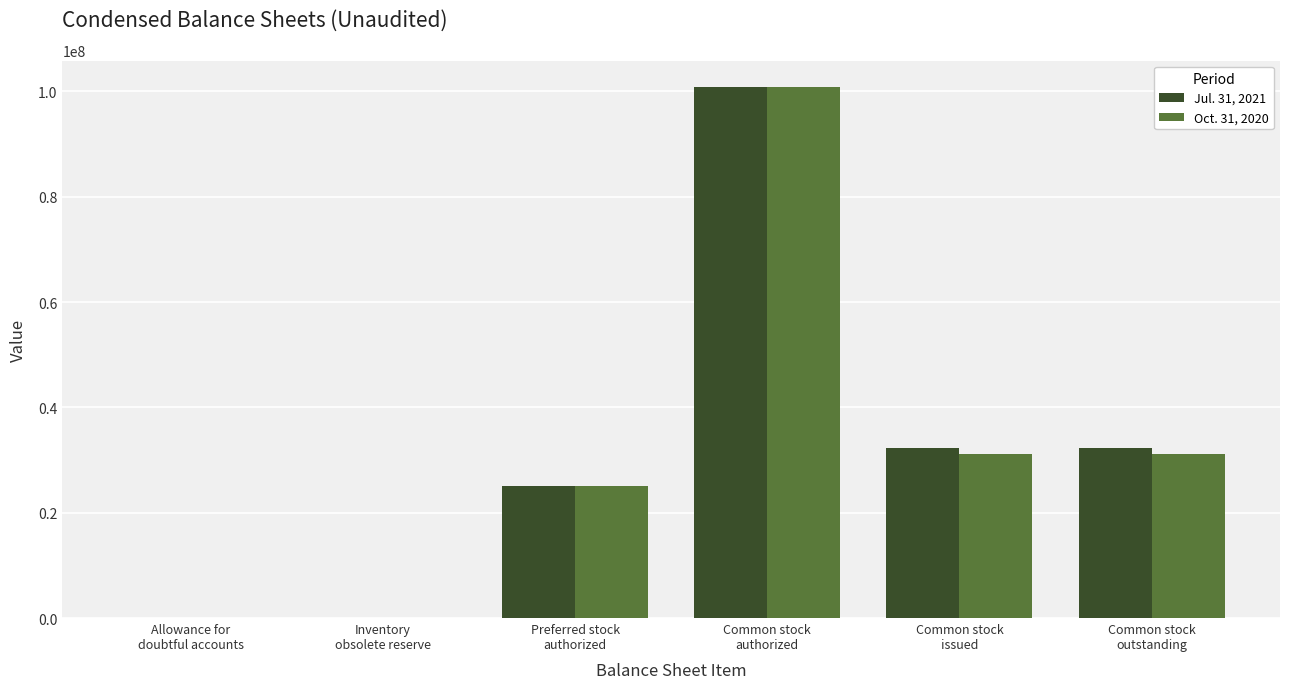

The value of Oct. 31, 2020 at Common stock
outstanding is 18072915. True or false?

False